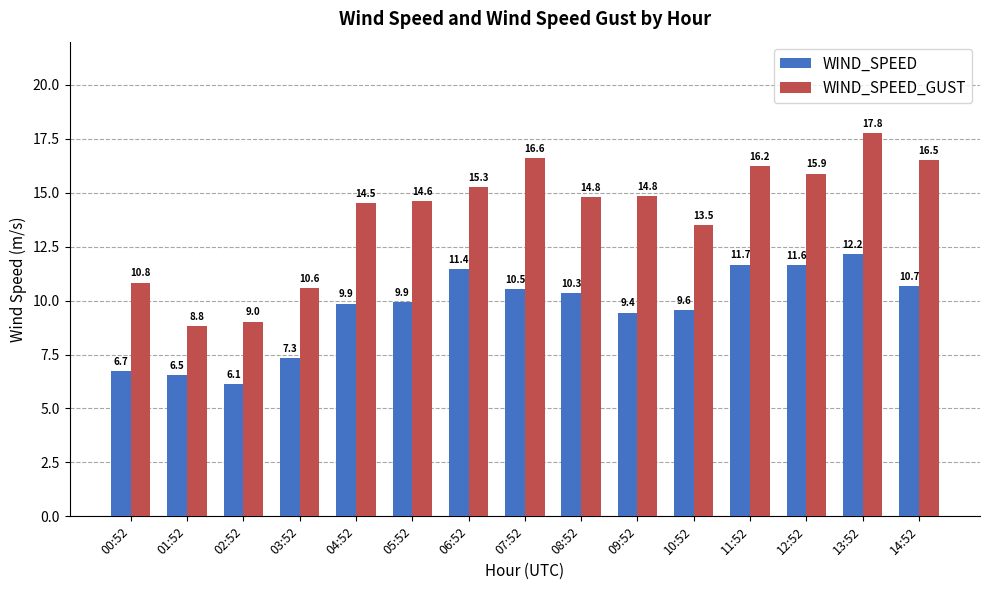

Which series has the largest total across all categories?

WIND_SPEED_GUST